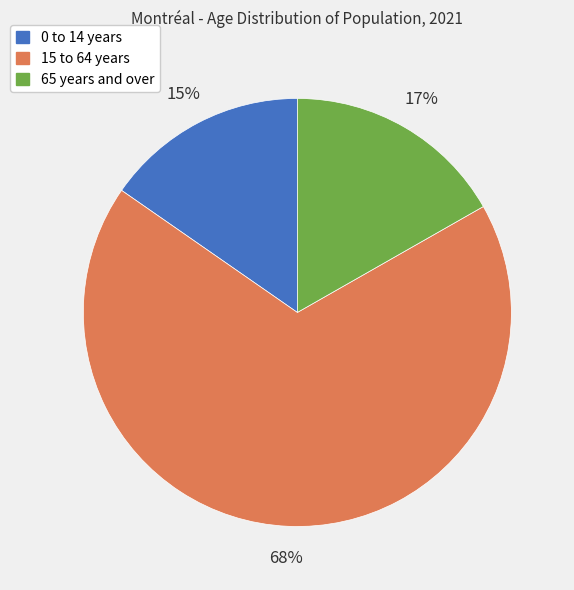

Which category has the biggest portion of the pie?

15 to 64 years